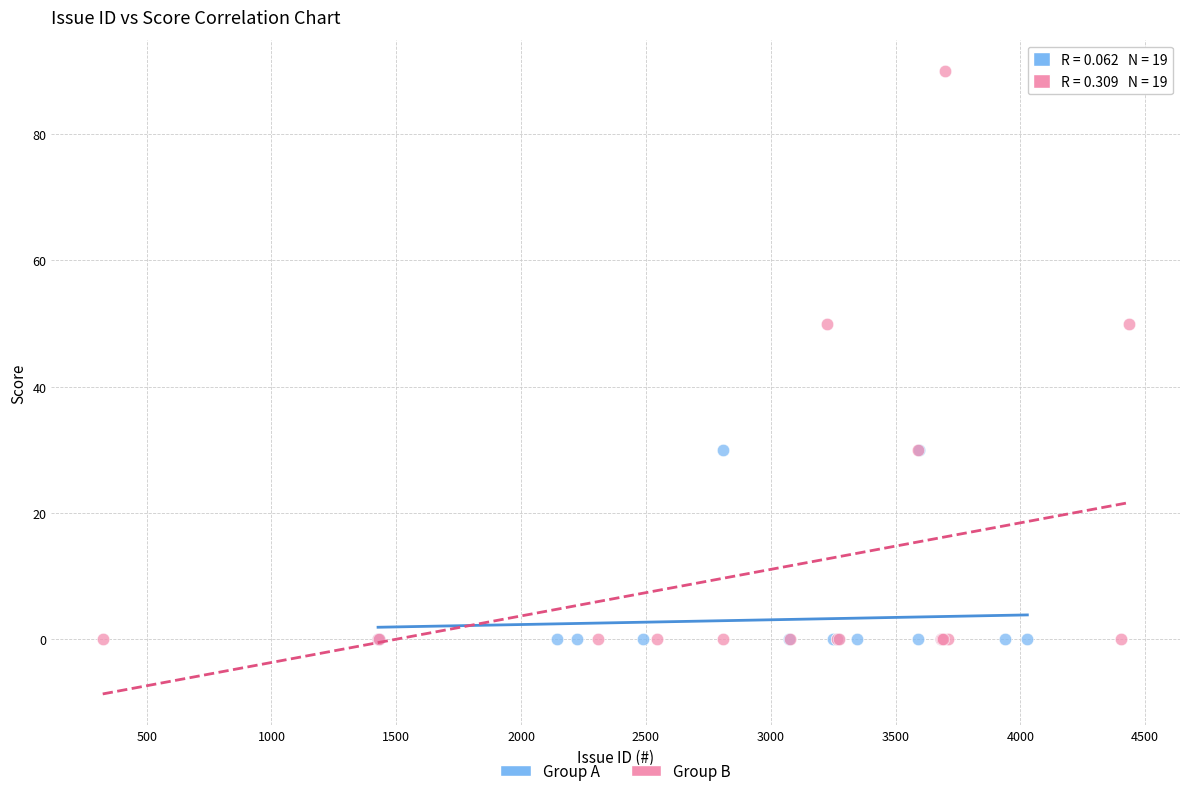

Which series has the widest spread of Y values?

Group B